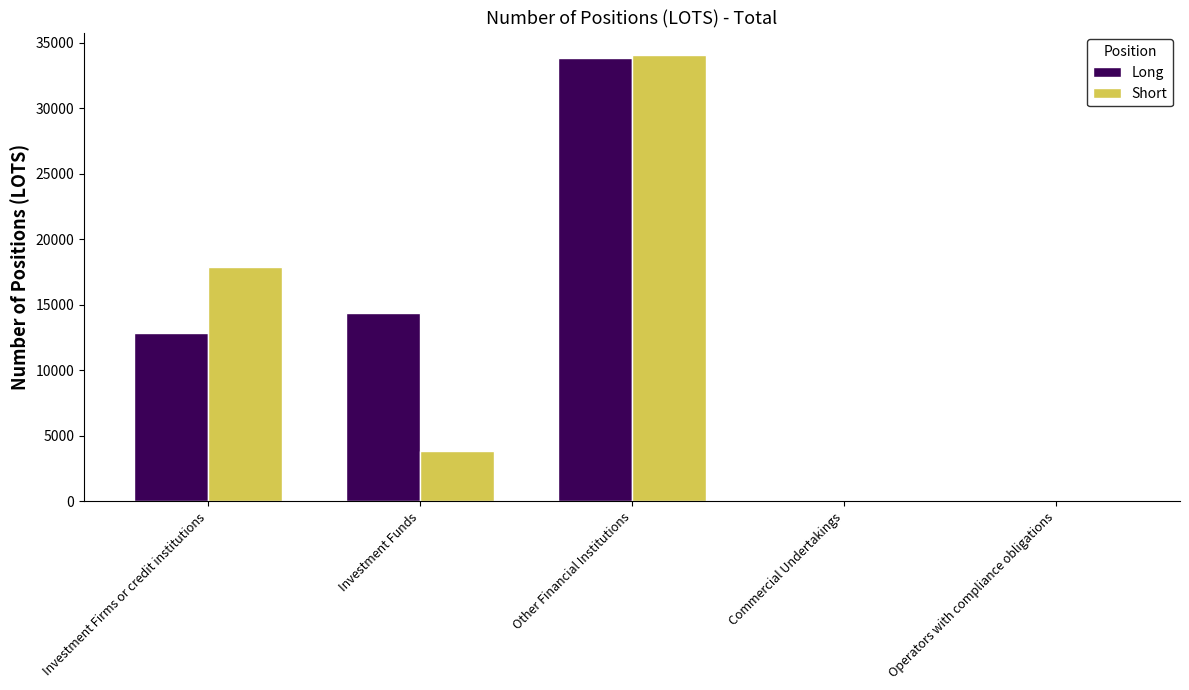

True or false: Long has a value of 23163.5 at Investment Funds.

False